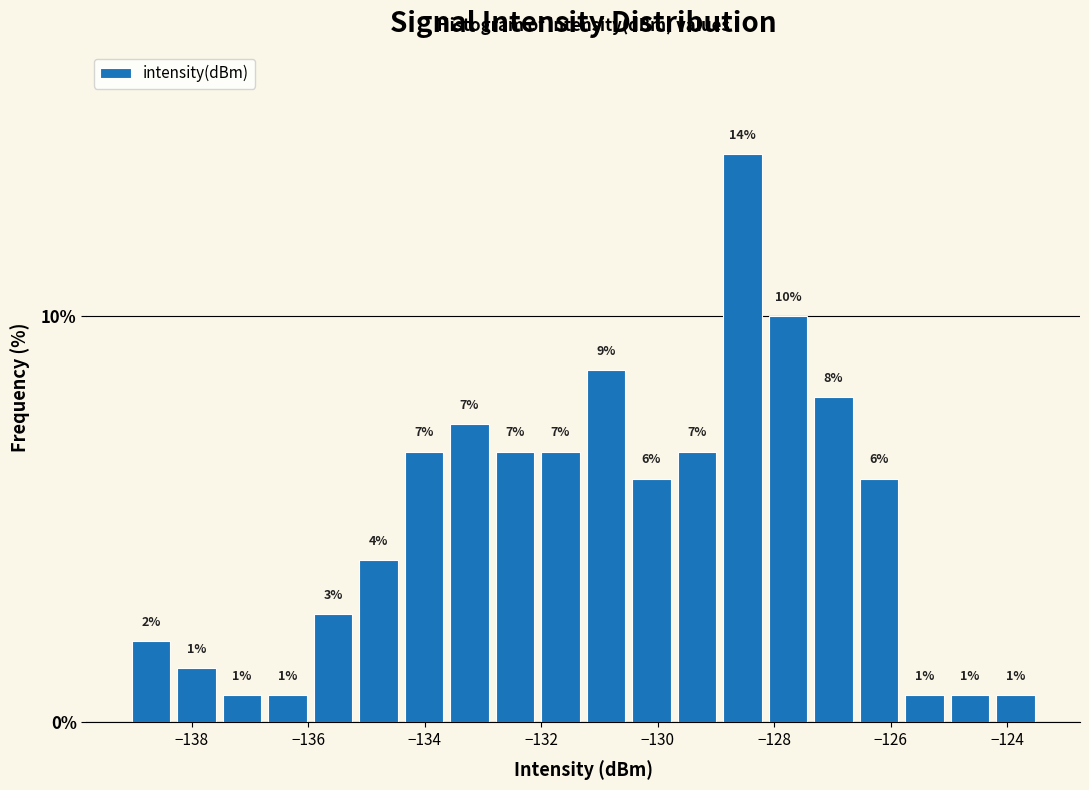

Read against the x-axis, roughly where is the centre of the tallest bar?

-128.6